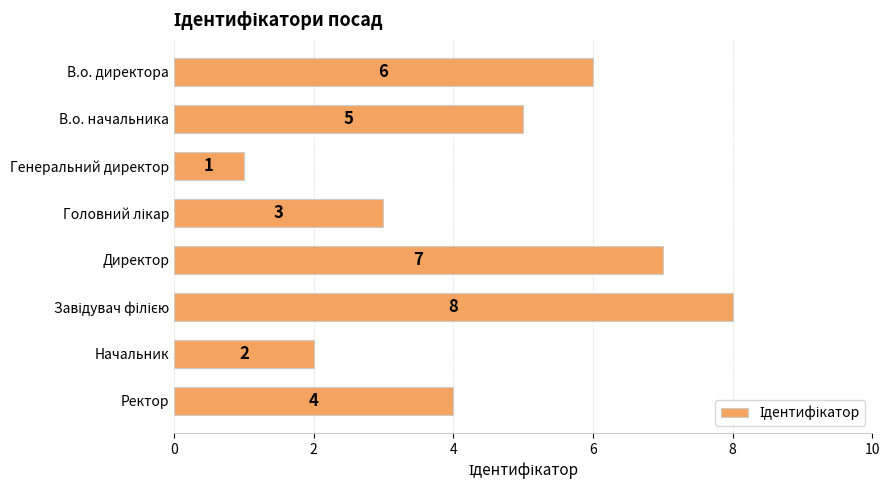

What is the change in value from В.о. начальника to Начальник?

-3